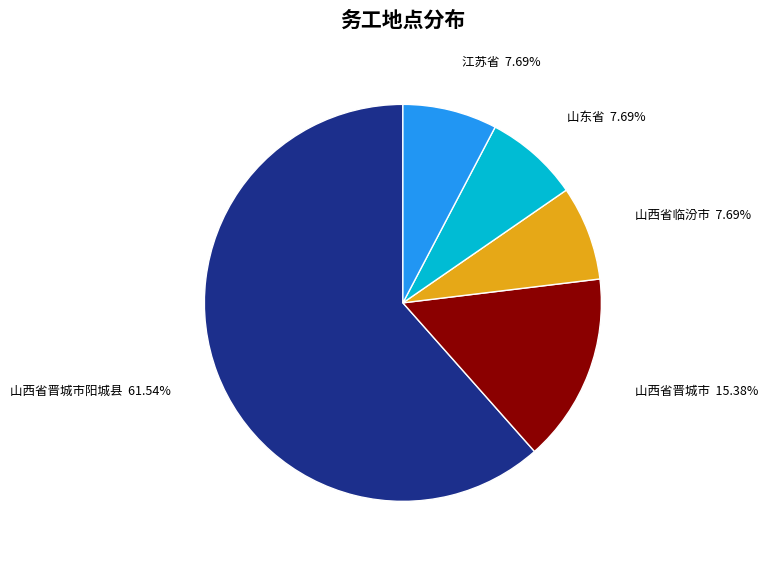

What percentage is the 山西省晋城市阳城县 slice, to the nearest percent?

62%